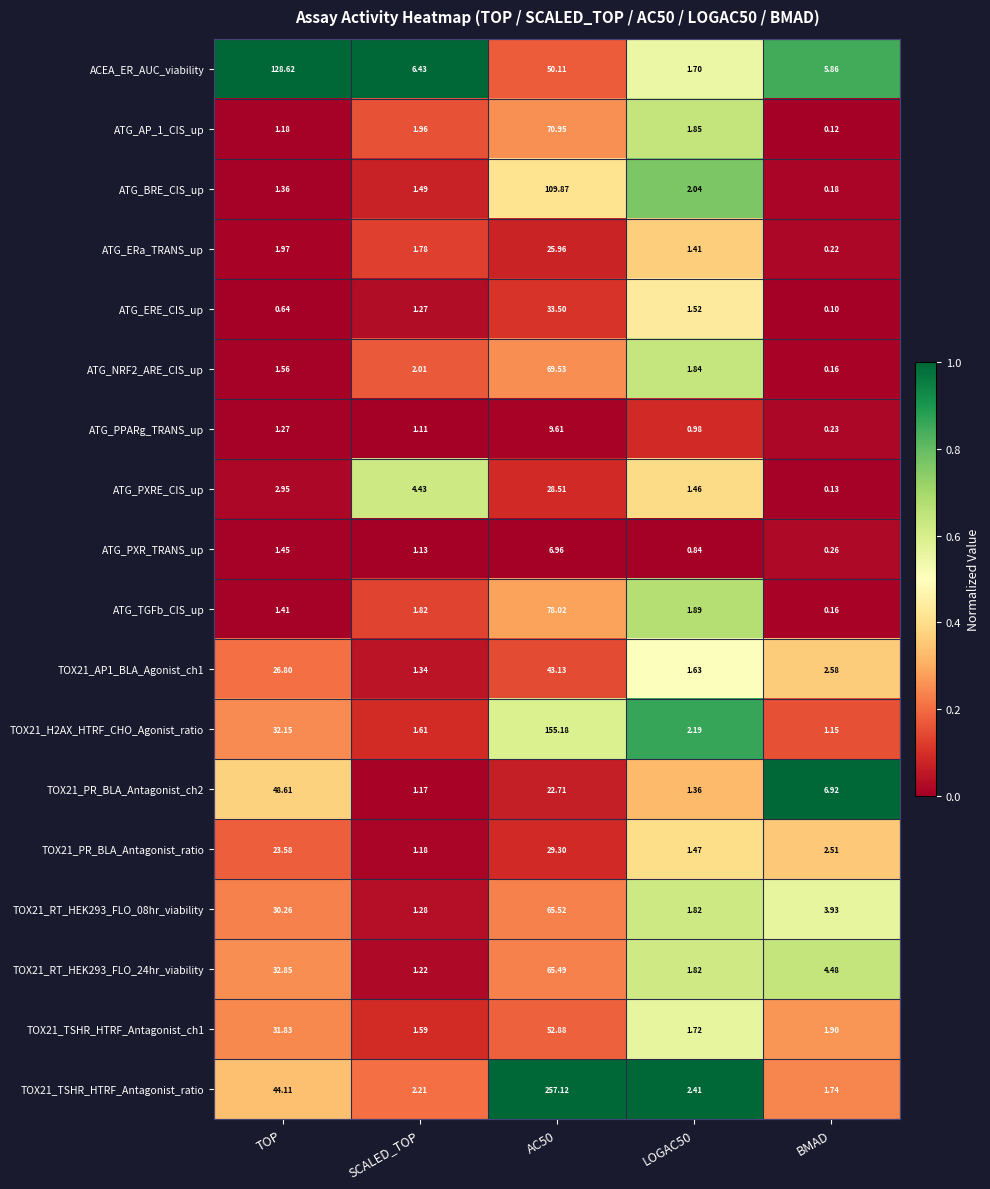

Which category has the lowest value across all series?

BMAD